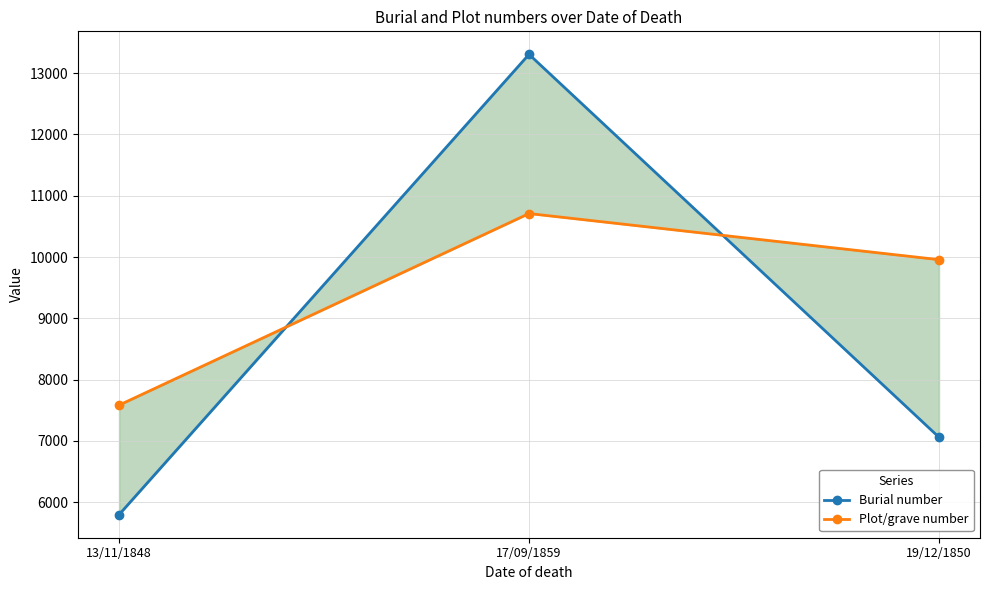

Count the number of categories in the chart.

3